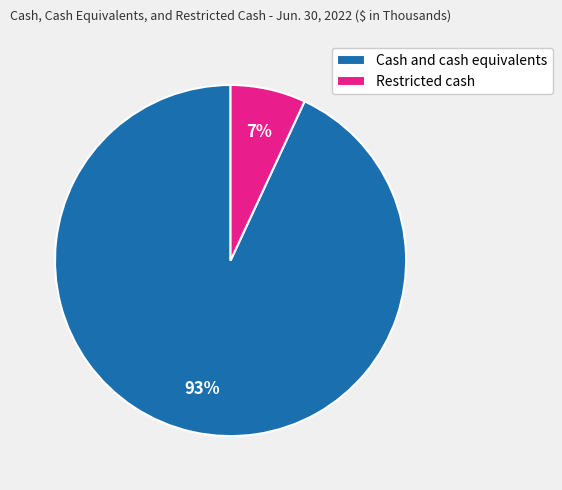

What is the smallest slice in the pie chart?

Restricted cash